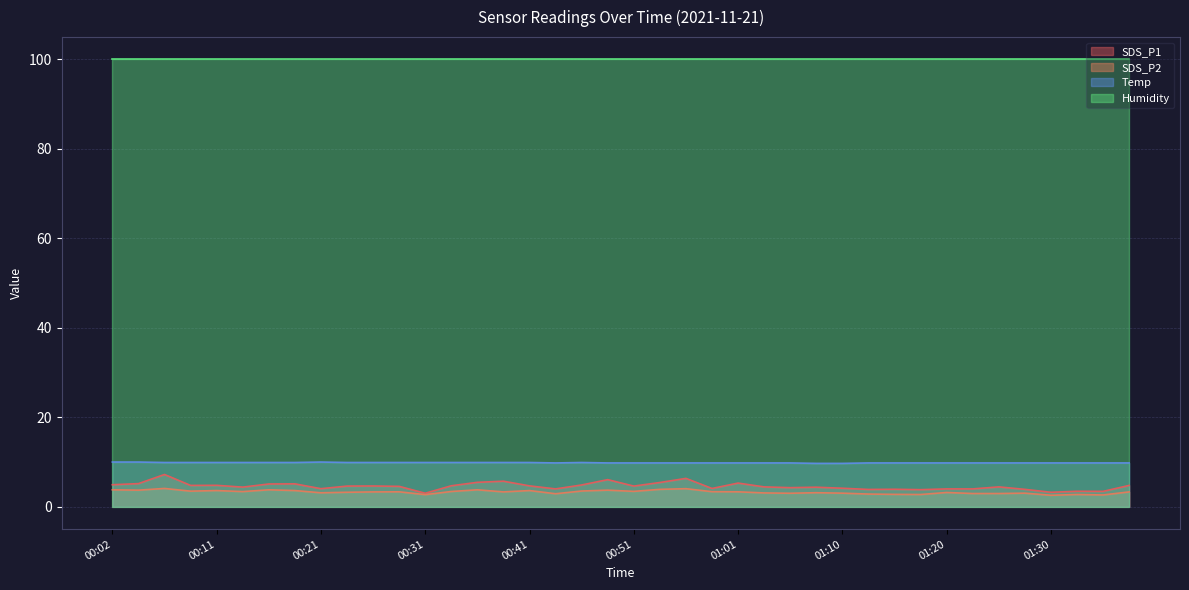

True or false: Humidity and SDS_P2 cross at least once.

False